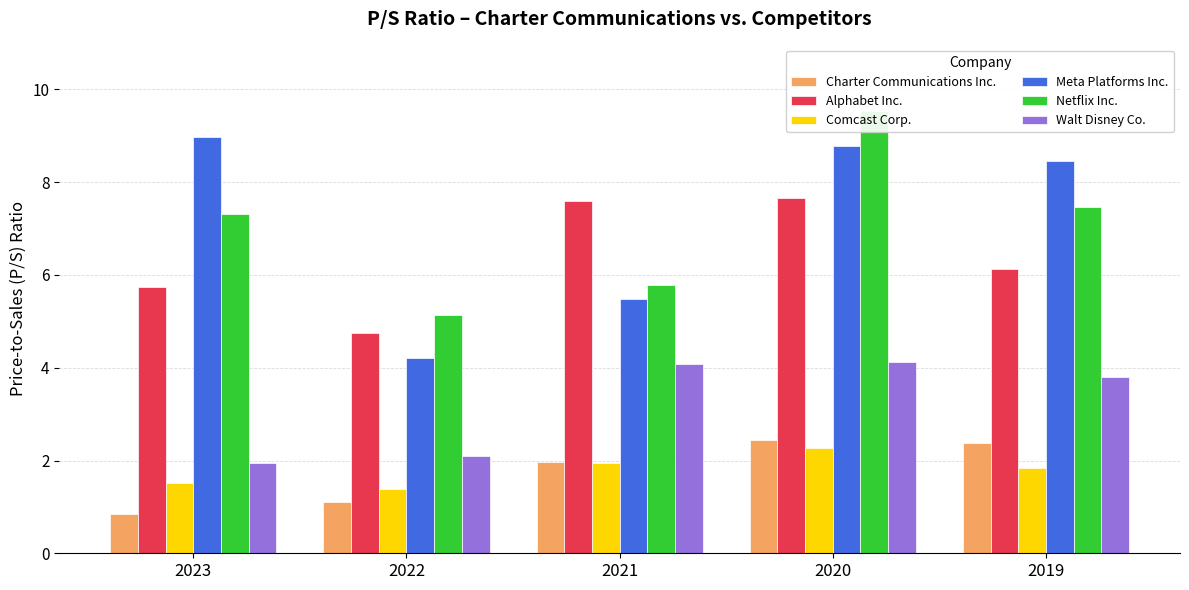

Is it true that Alphabet Inc. equals 5.7 at 2023?

True